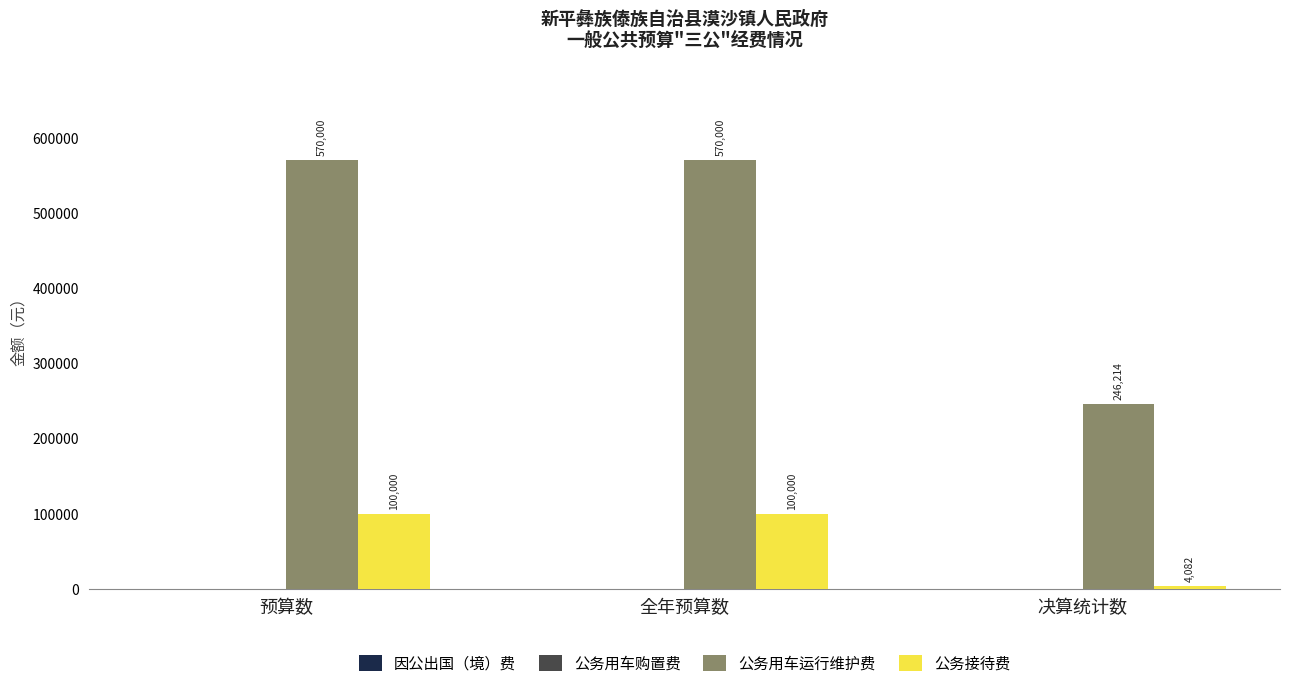

At which label does 公务用车运行维护费 reach its minimum?

决算统计数